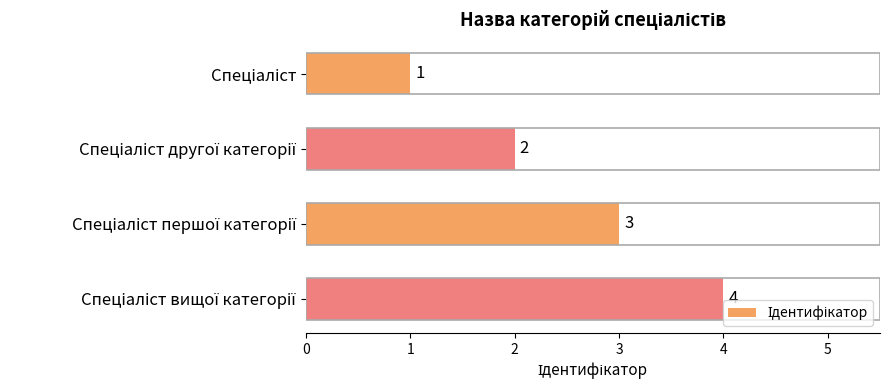

Count the number of data series in this chart.

1